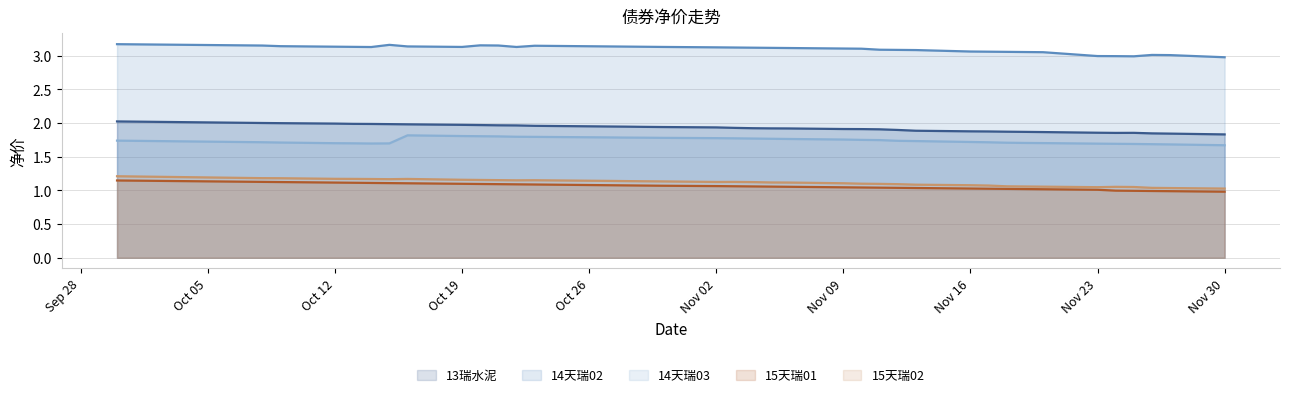

Which series has the widest spread of values?

14天瑞02